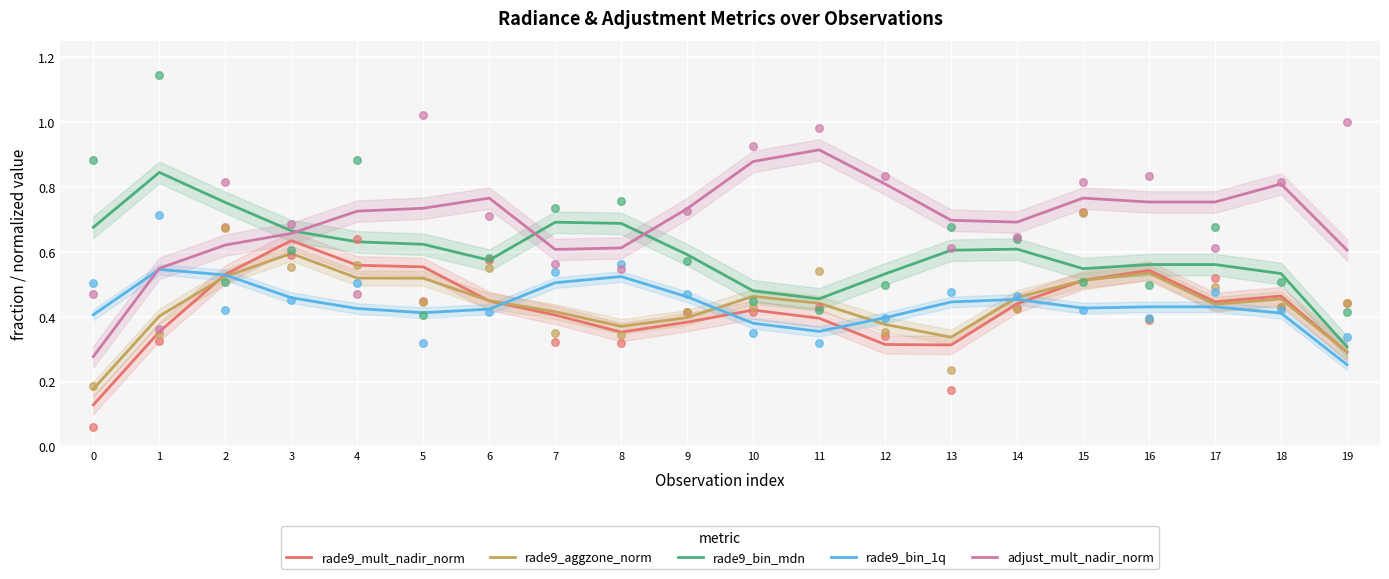

Is the value of adjust_mult_nadir_norm at 11 greater than the value of rade9_bin_mdn at 3?

Yes